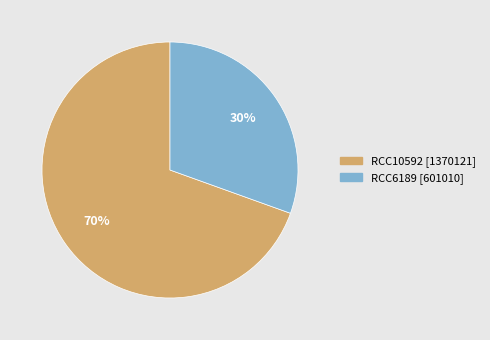

Combined, do RCC10592 and RCC6189 account for over 50%?

Yes